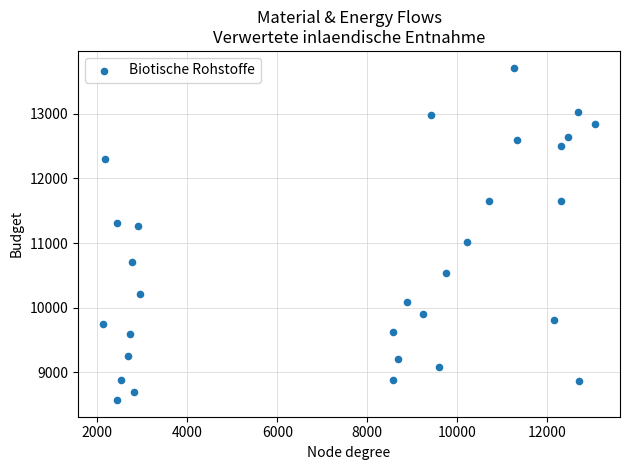

What is the range of X values (max minus min)?

10942.1